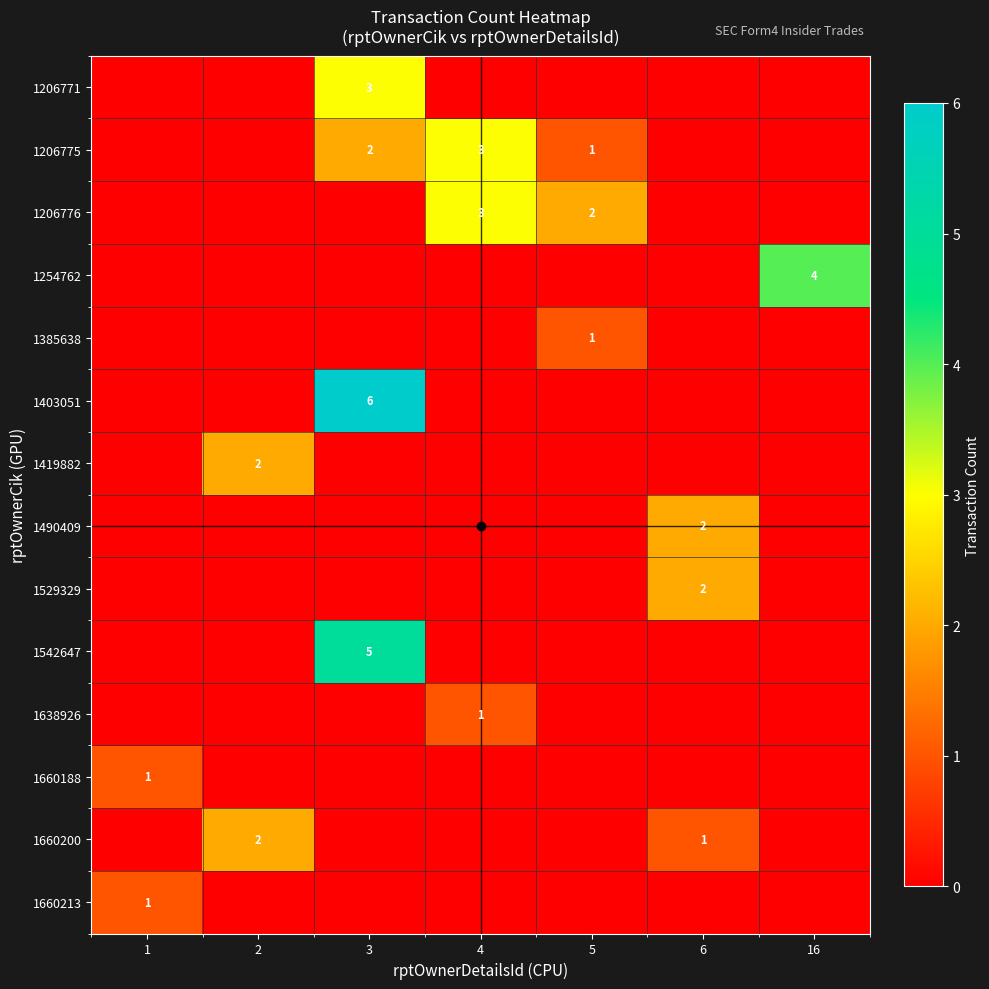

List the labels in order of 1419882 value, smallest first.

1, 3, 4, 5, 6, 16, 2